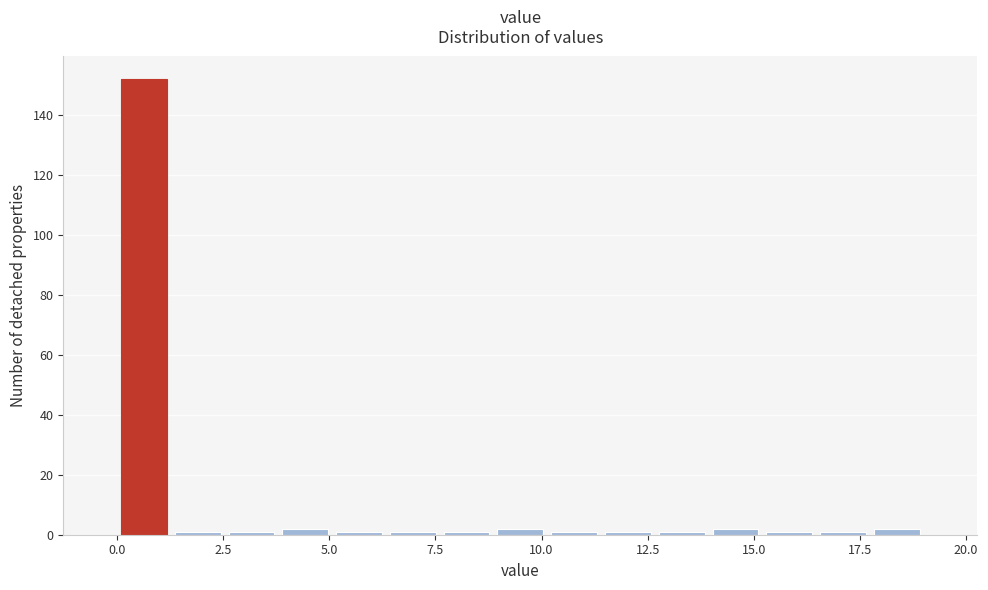

Around what value on the x-axis is the tallest bar? Give the approximate position of its centre, as read against the axis.

0.5